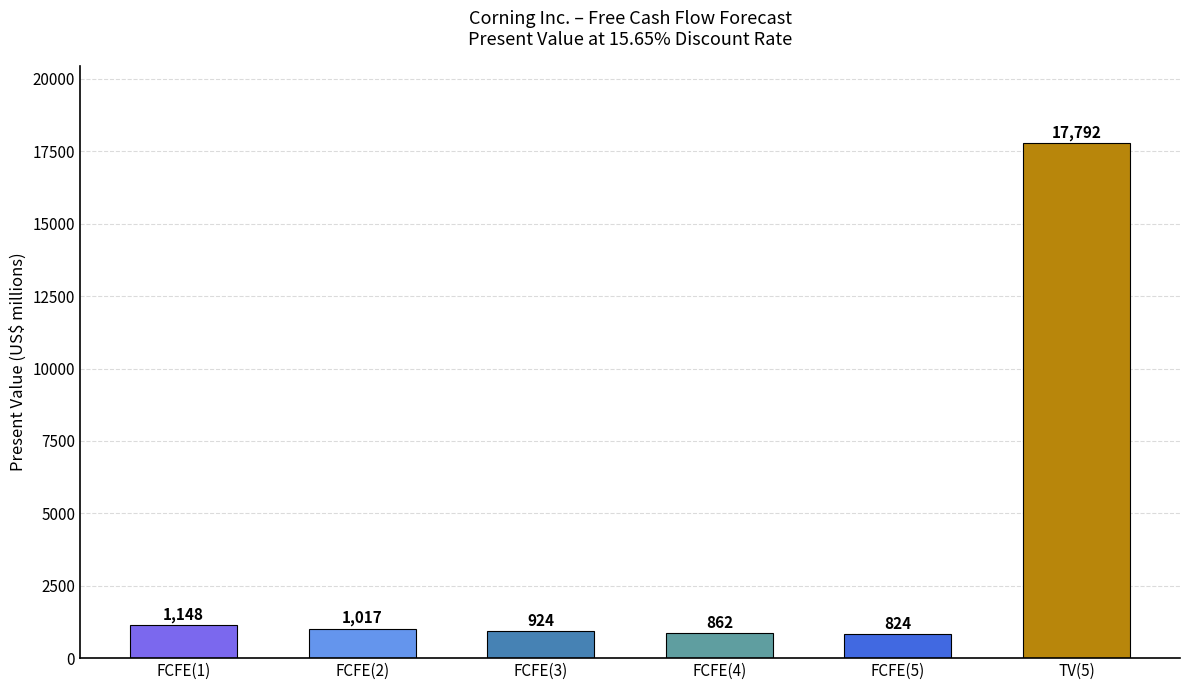

List the labels in order of value, smallest first.

FCFE(5), FCFE(4), FCFE(3), FCFE(2), FCFE(1), TV(5)